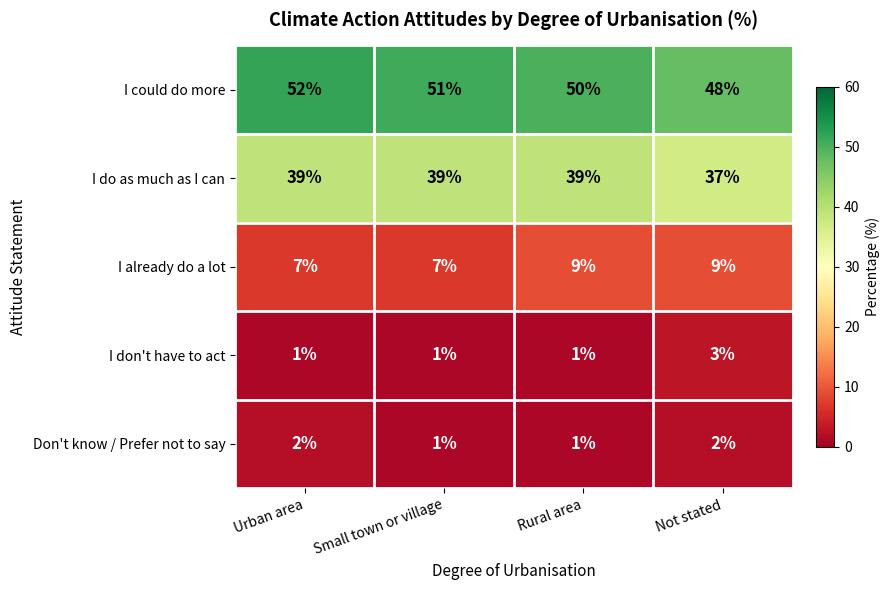

What is the sum of the I already do a lot values at Not stated and Rural area?

18